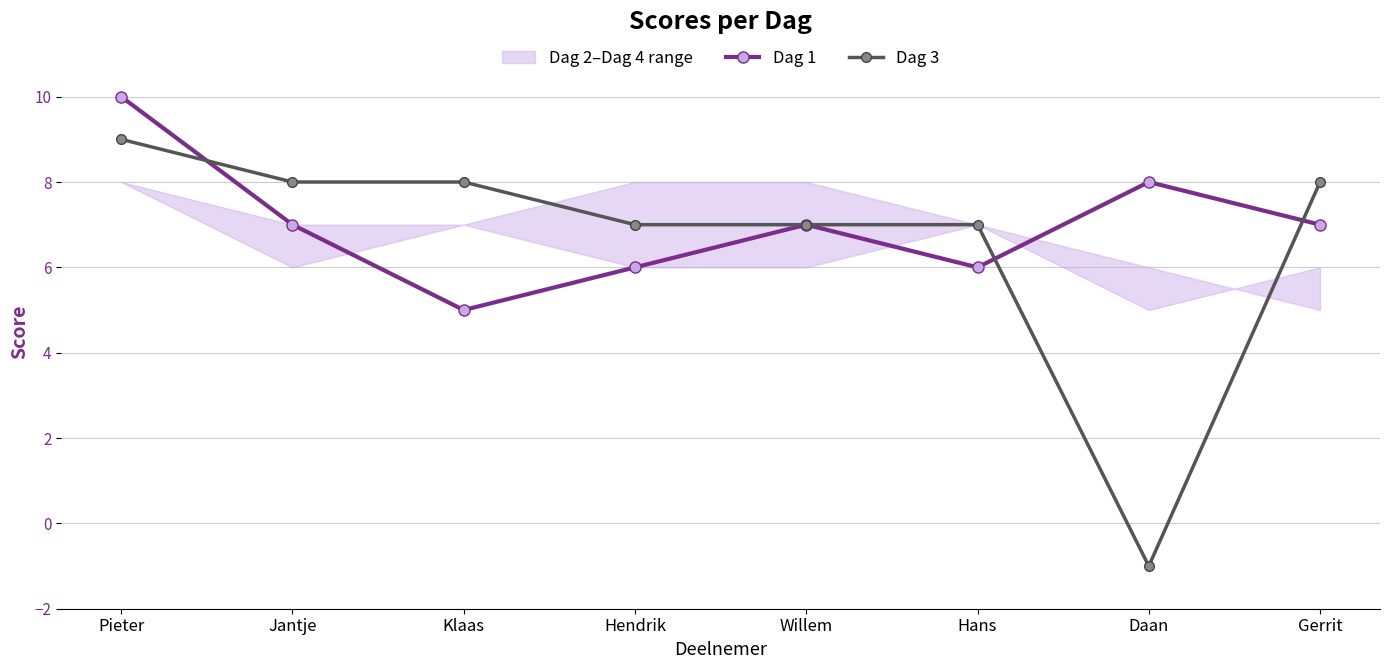

Which series has the largest range (max minus min)?

Dag 3